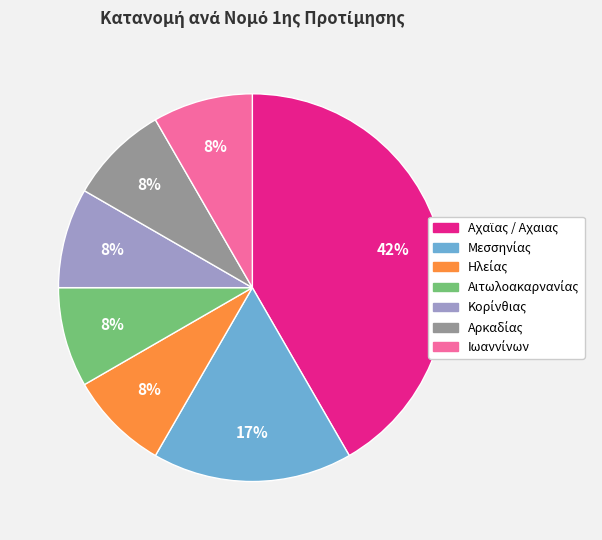

Is there any slice that represents more than half of the pie?

No